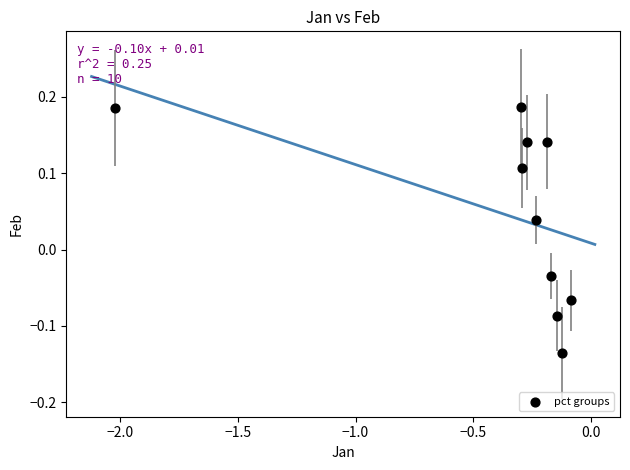

What is the range of Y values (max minus min)?

0.3